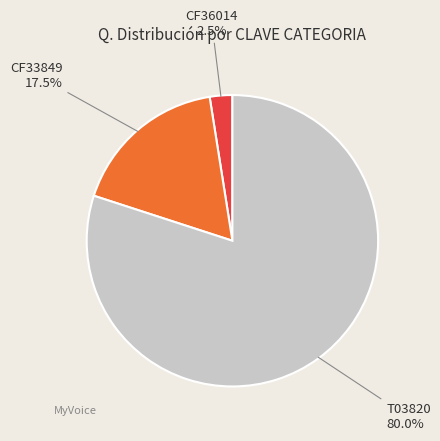

Is there a majority slice in this chart?

Yes